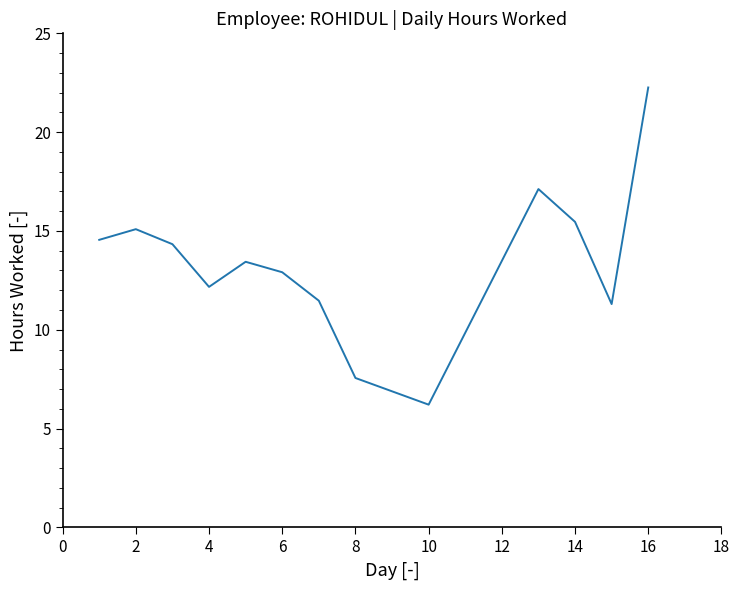

What is the smallest value displayed?

6.2